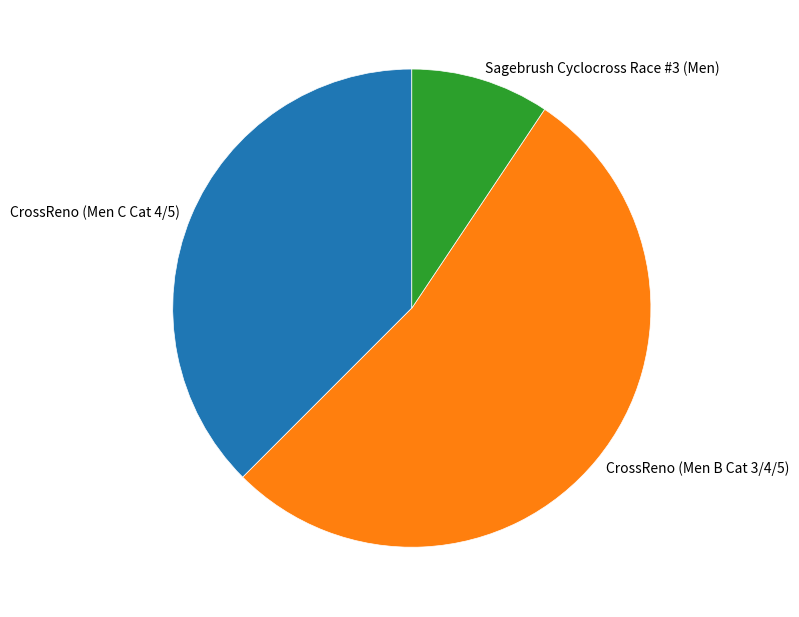

Count the number of slices in the pie.

3